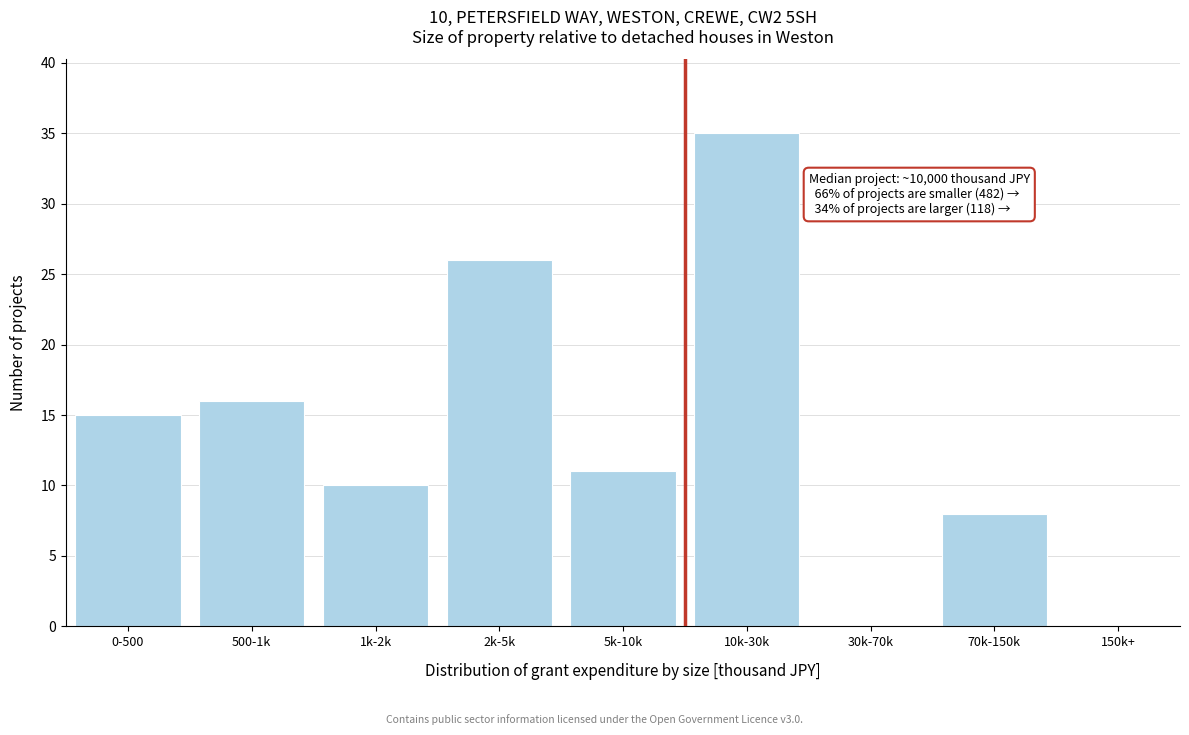

Reading left to right, what are all the values shown in this chart?

0-500=15	500-1k=16	1k-2k=10	2k-5k=26	5k-10k=11	10k-30k=35	30k-70k=0	70k-150k=8	150k+=0